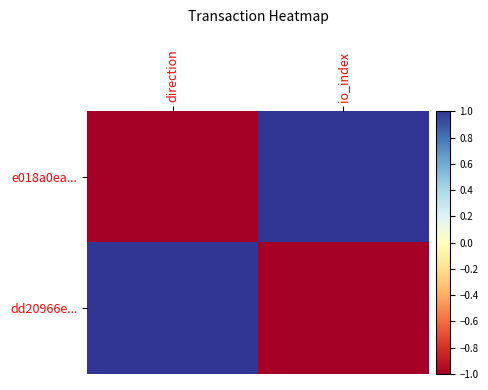

Reading left to right, transcribe all the data shown in this chart.

e018a0ea...: direction=-1	io_index=1
dd20966e...: direction=1	io_index=-1